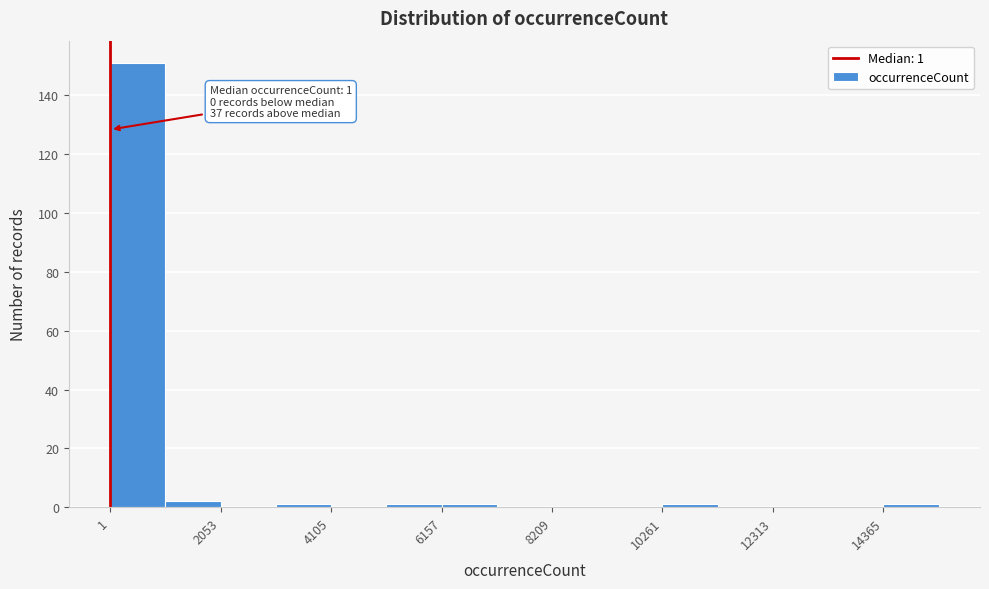

Read against the x-axis, roughly where is the centre of the tallest bar?

500